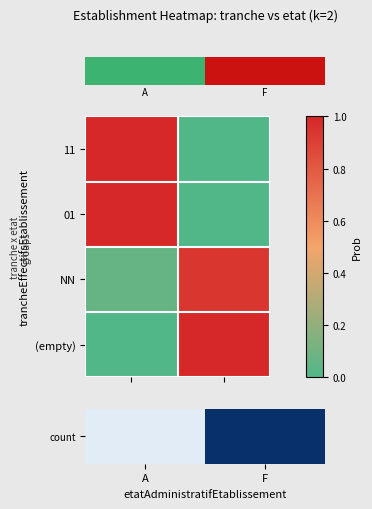

Count the number of data series in this chart.

4